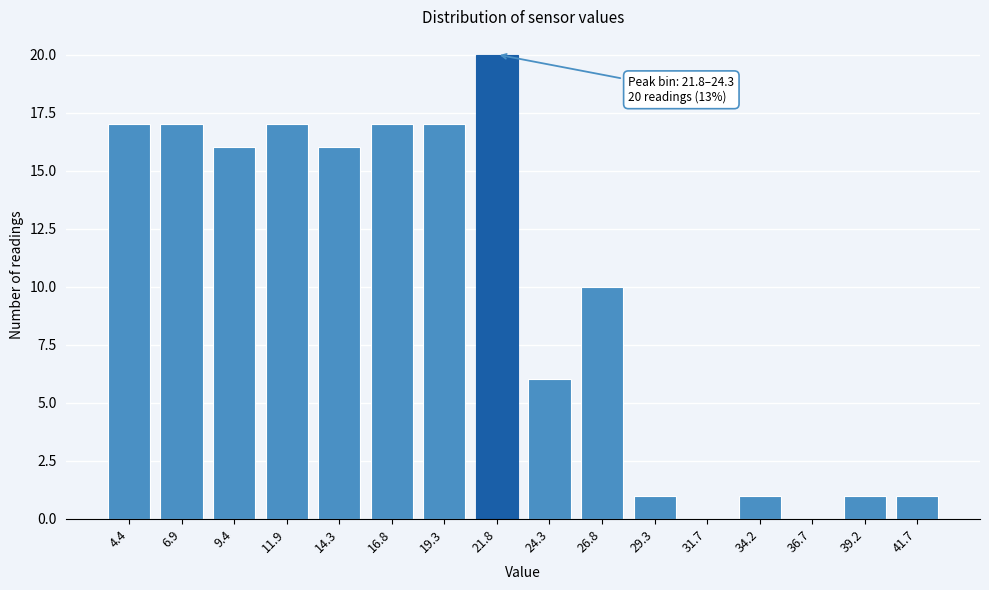

Reading left to right, extract all data points from this chart.

4.4=17	6.9=17	9.4=16	11.9=17	14.3=16	16.8=17	19.3=17	21.8=20	24.3=6	26.8=10	29.3=1	31.7=0	34.2=1	36.7=0	39.2=1	41.7=1